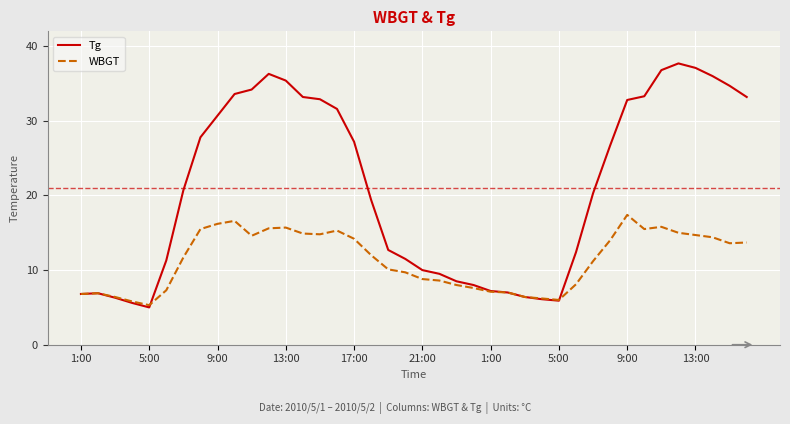

Which series has the largest range (max minus min)?

Tg